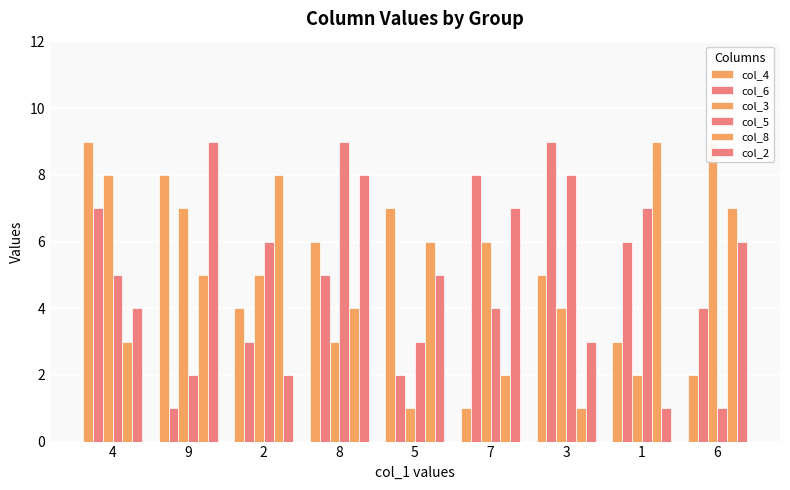

What are all the series names shown in the legend?

col_4, col_6, col_3, col_5, col_8, col_2